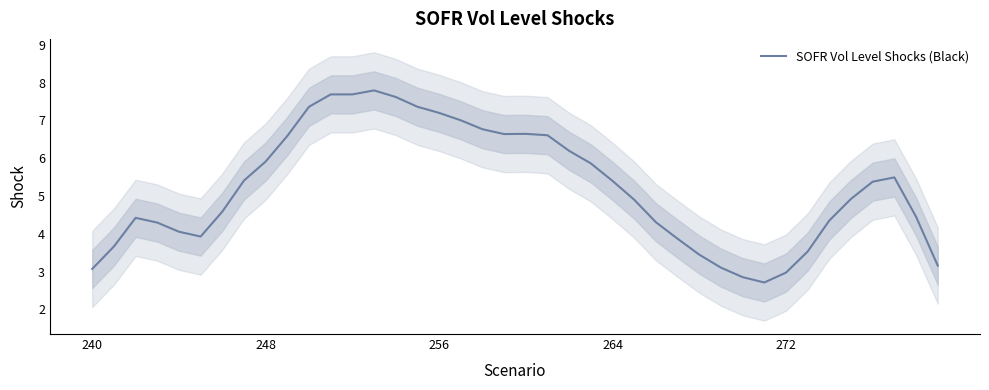

What is the smallest value displayed?

2.7